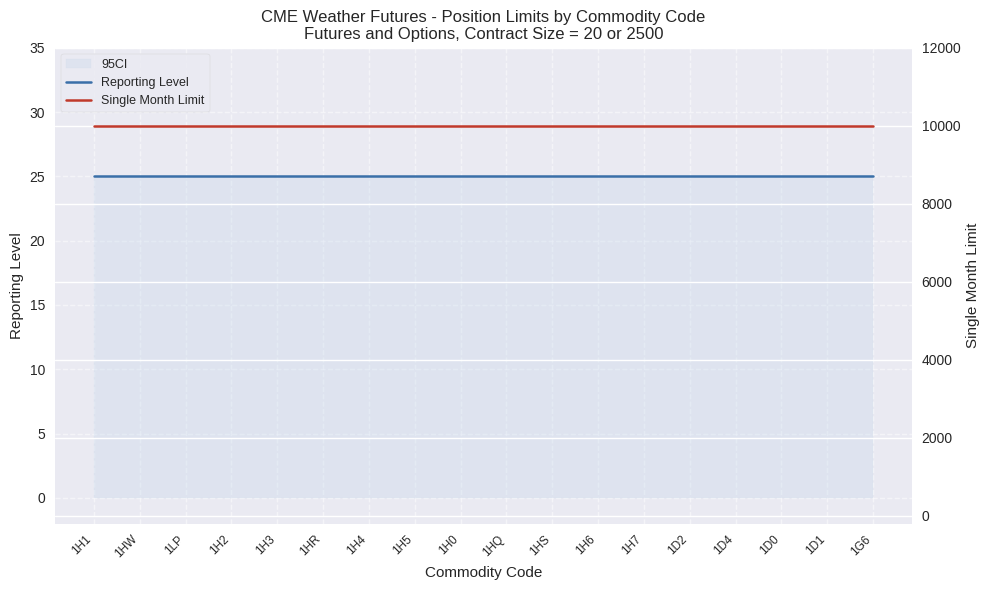

What is the minimum value for Single Month Limit?

10000